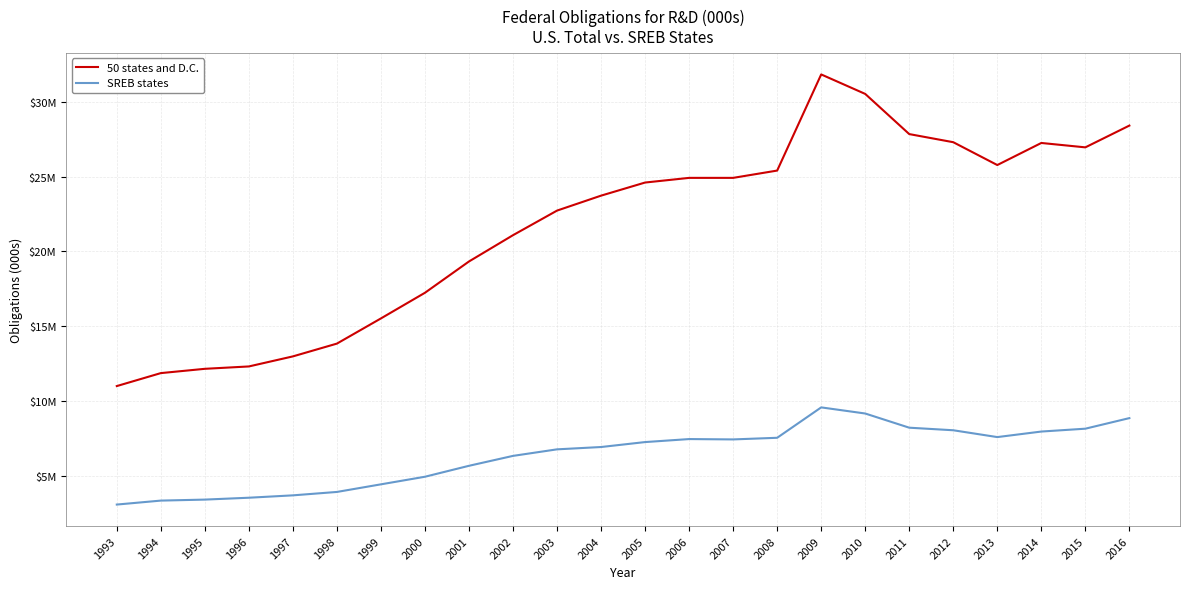

The 50 states and D.C. series shows 22920197 at 1998. True or false?

False